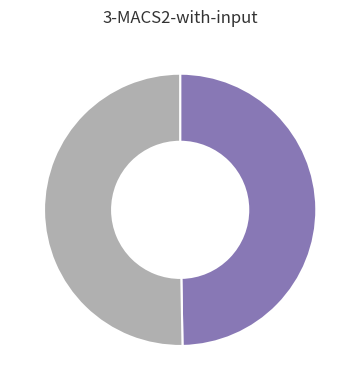

Is there a majority slice in this chart?

Yes